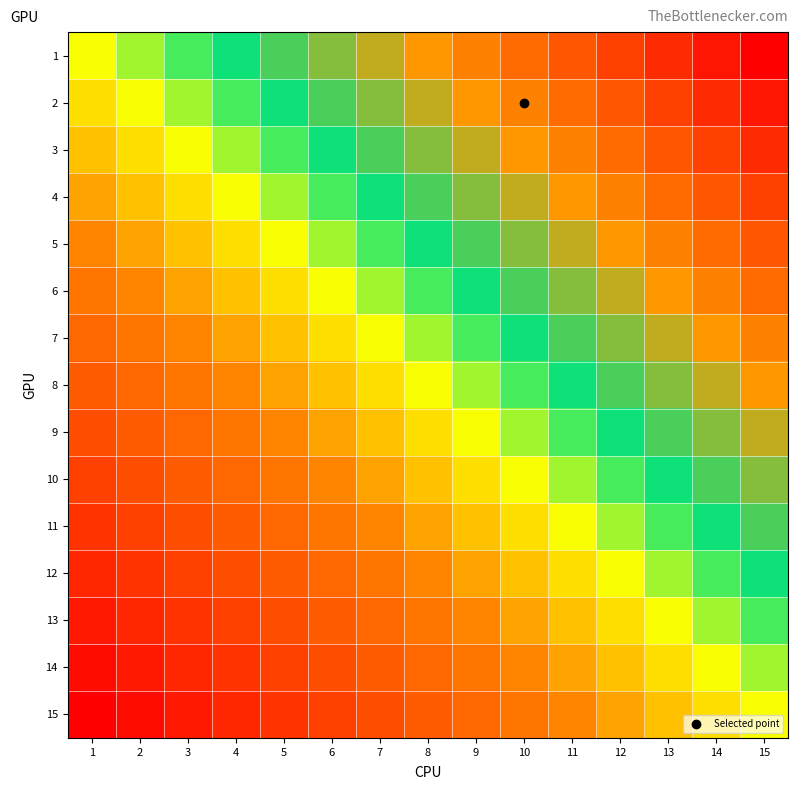

At which category does the chart reach its minimum across all series?

1